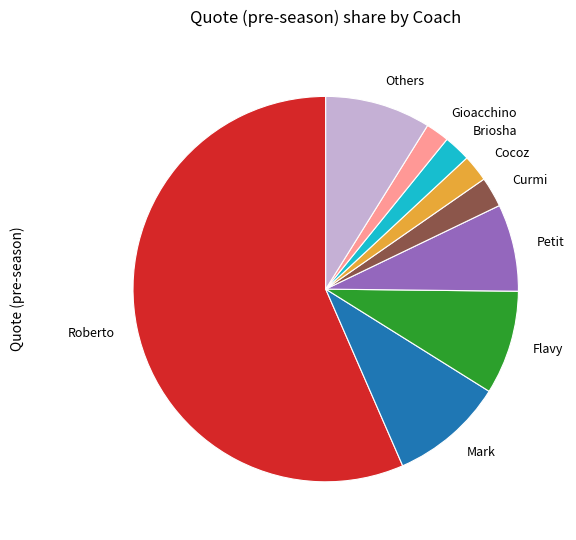

The Petit slice represents 7% of the pie. True or false?

True